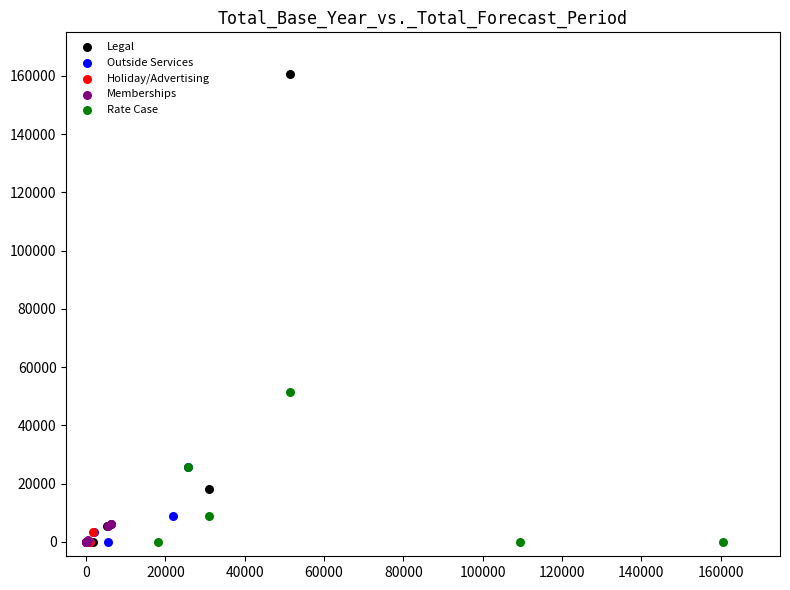

What are all the series names shown in the legend?

Legal, Outside Services, Holiday/Advertising, Memberships, Rate Case